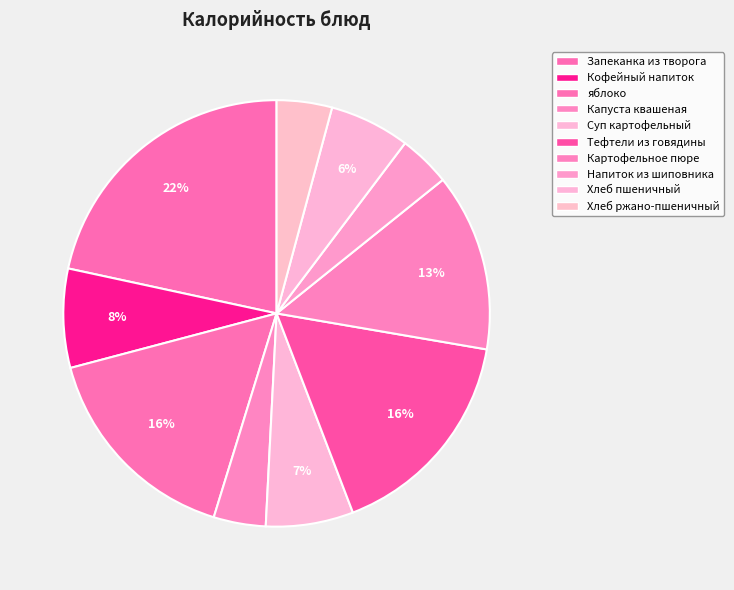

Is there any slice that represents more than half of the pie?

No